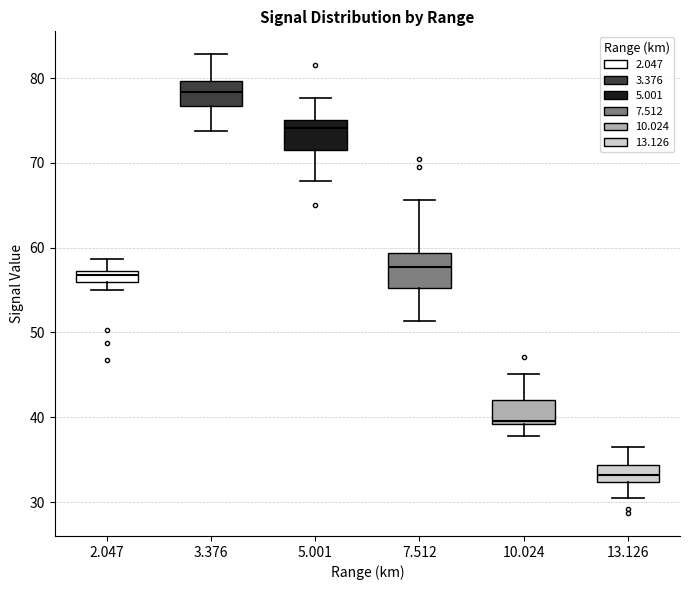

Which box has the highest median line?

3.376